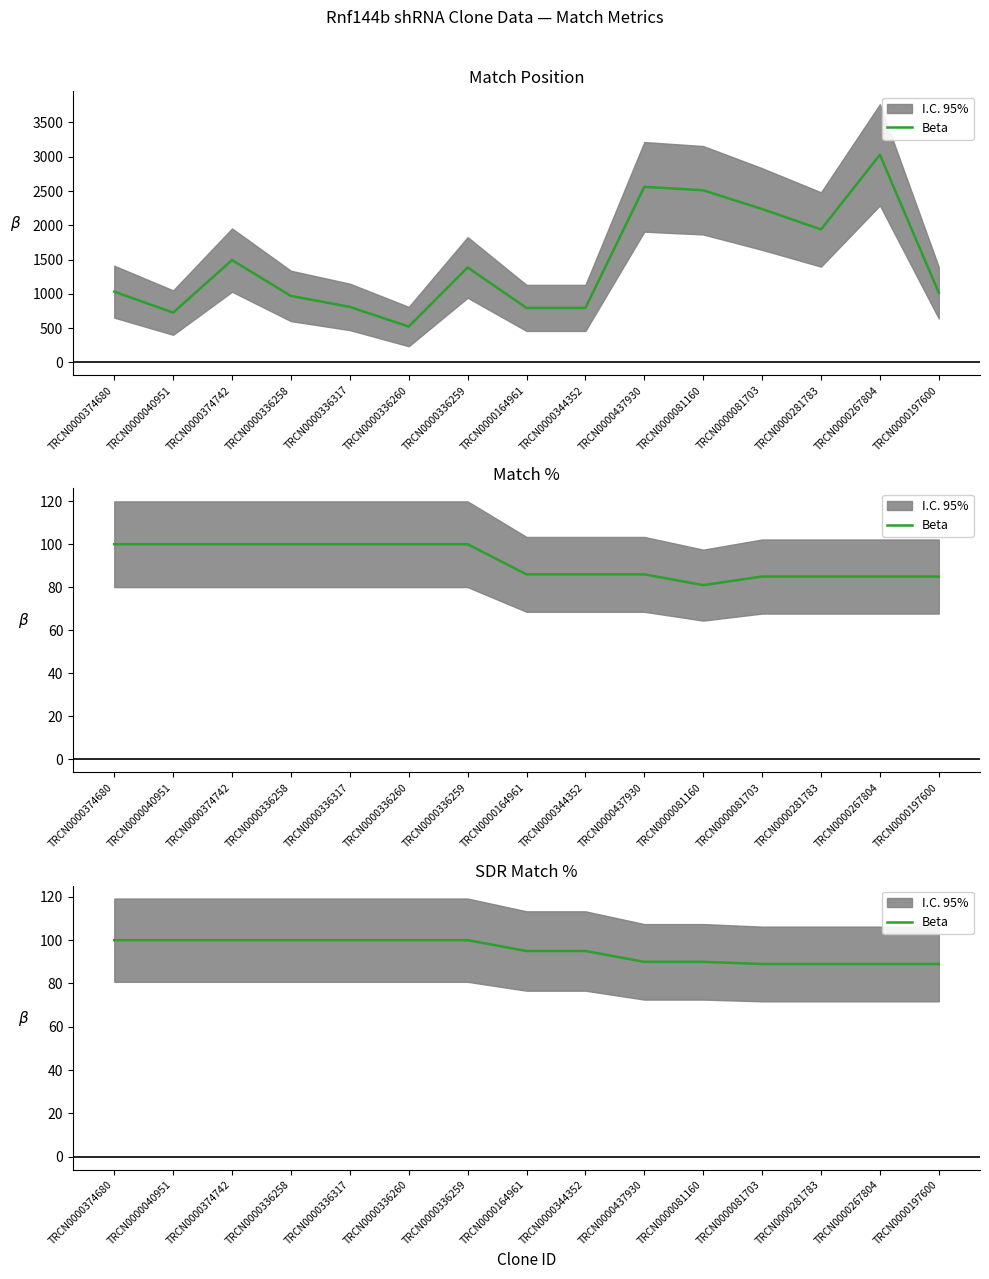

What is the sum of the values at TRCN0000197600 and TRCN0000336259?

189